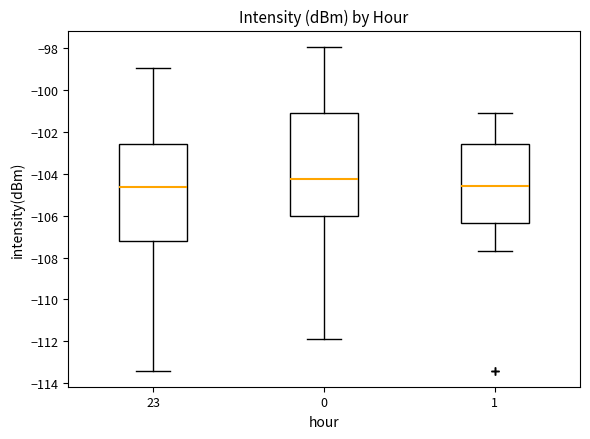

Reading left to right, read every box against the y-axis: the position of its median line, the range the box covers, and the ends of its whiskers. The values are not printed on the chart, so give them approximately, as read against the axis.

23: median -104.6, box -107.2 to -102.6, whiskers -113.4 to -99.0
0: median -104.2, box -106.0 to -101.2, whiskers -111.8 to -98.0
1: median -104.6, box -106.4 to -102.6, whiskers -107.6 to -101.2